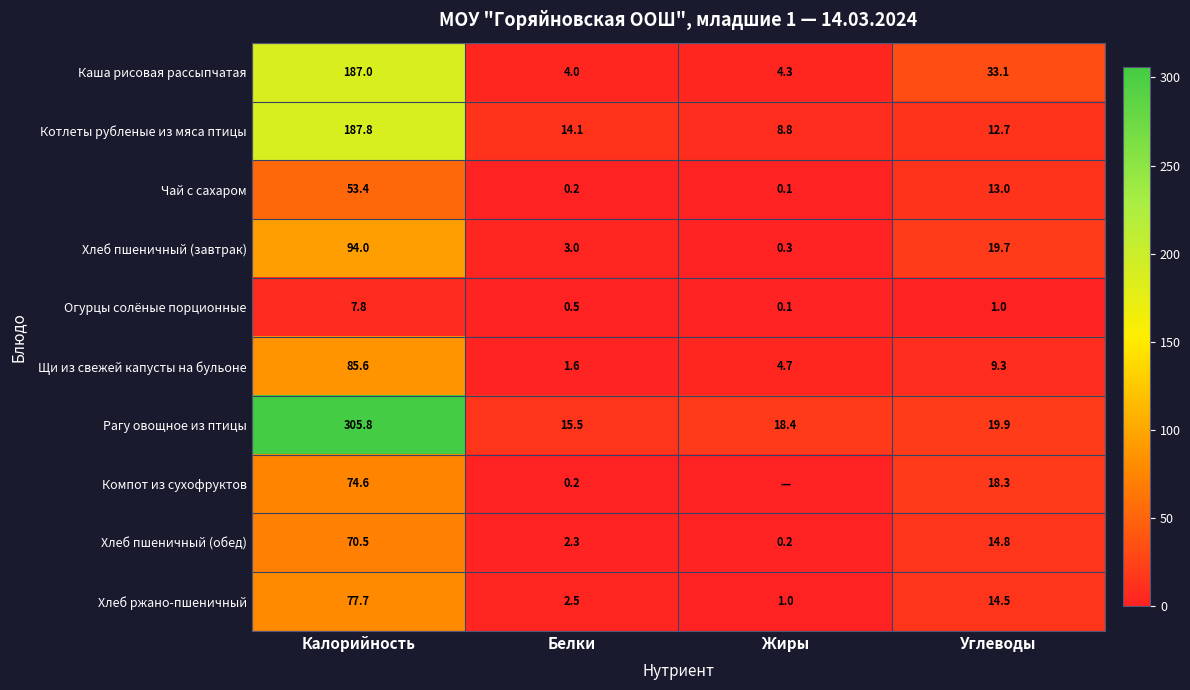

Is it true that Рагу овощное из птицы equals 305.8 at Калорийность?

True